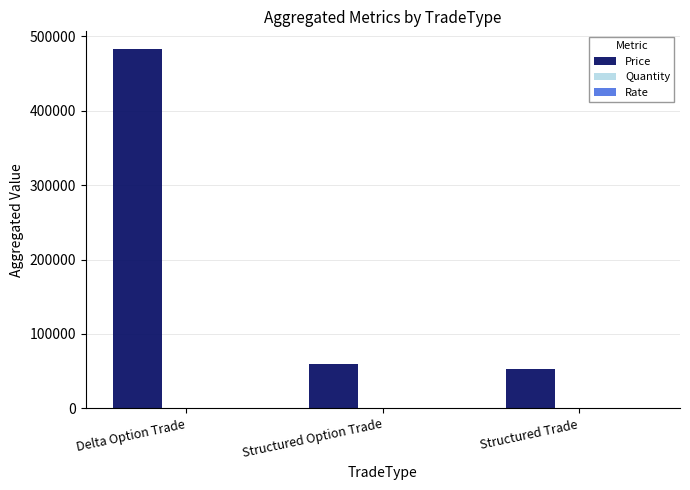

What is the sum of the Price values at Structured Option Trade and Delta Option Trade?

541857.0